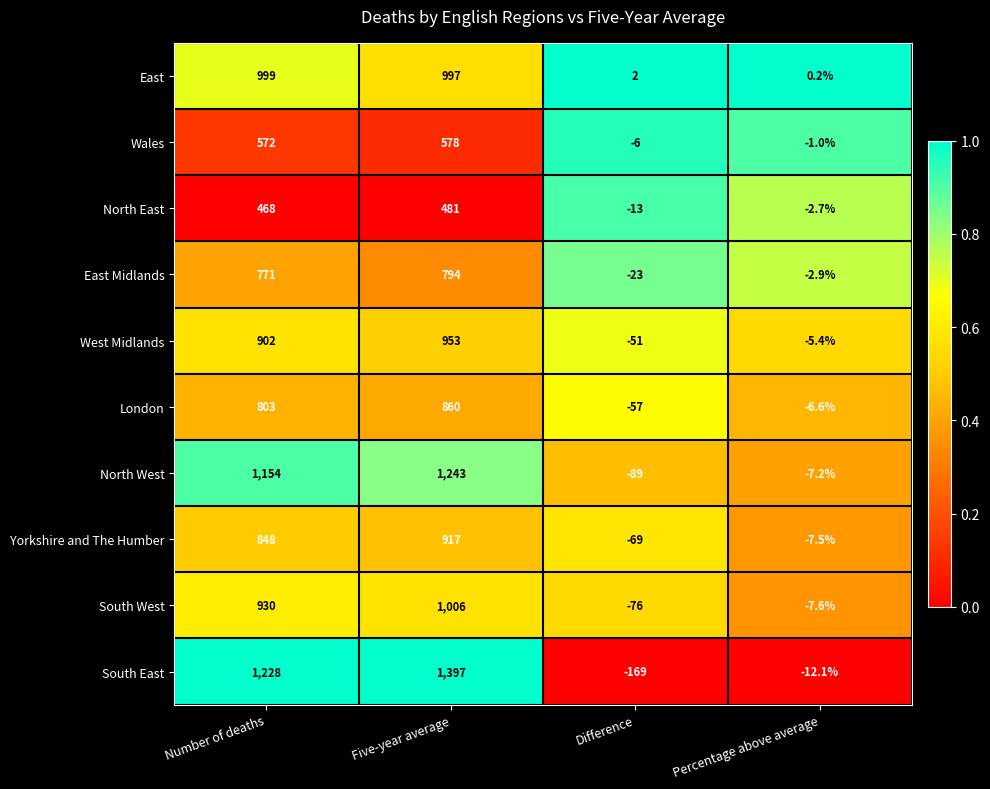

How many data points does each series have?

4